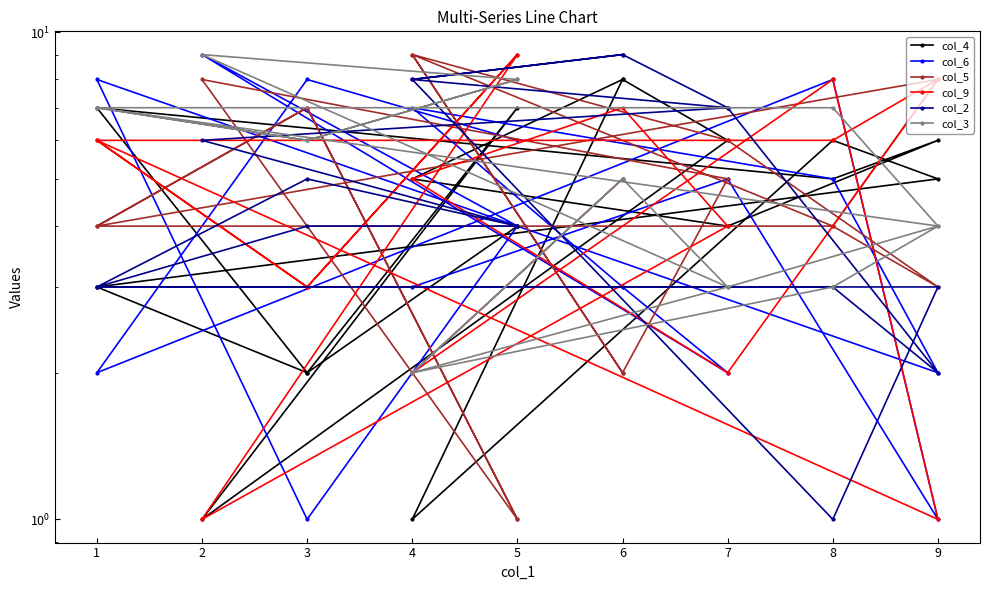

After their last crossing, which series has the higher values: col_3 or col_2?

col_3